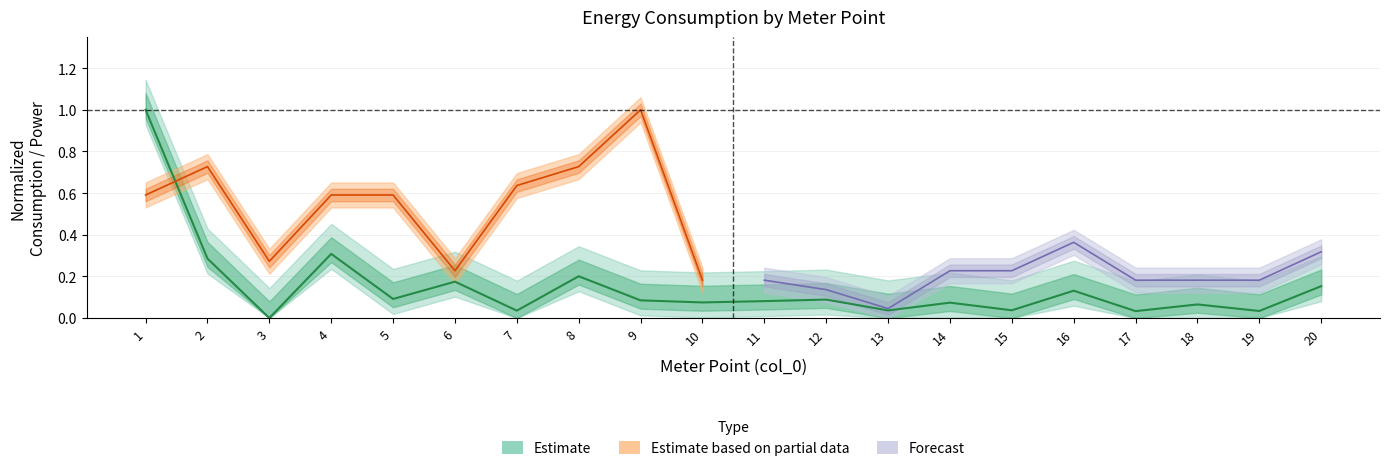

Reading right to left, extract all data points from this chart.

0.2	0.0	0.1	0.0	0.1	0.0	0.1	0.0	0.1	0.1	0.1	0.1	0.2	0.0	0.2	0.1	0.3	0.0	0.3	1.0